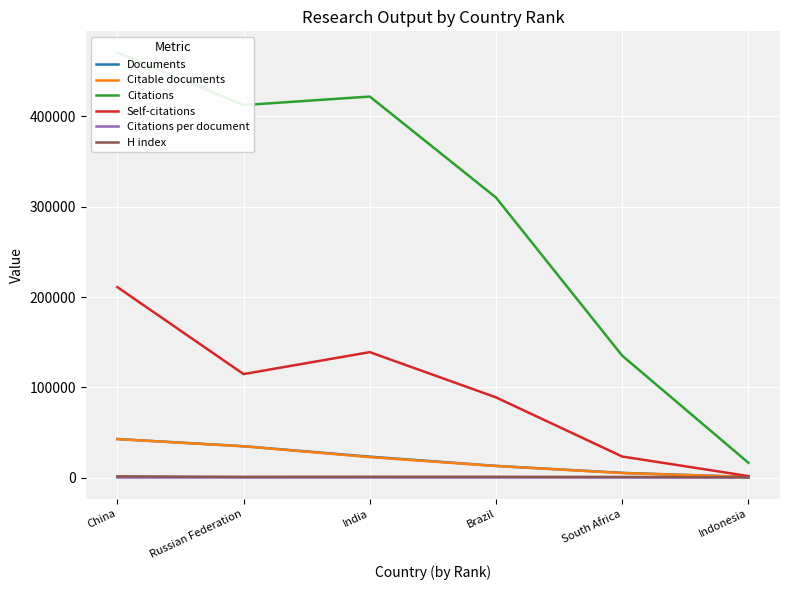

At which category is the sum across all series the highest?

China